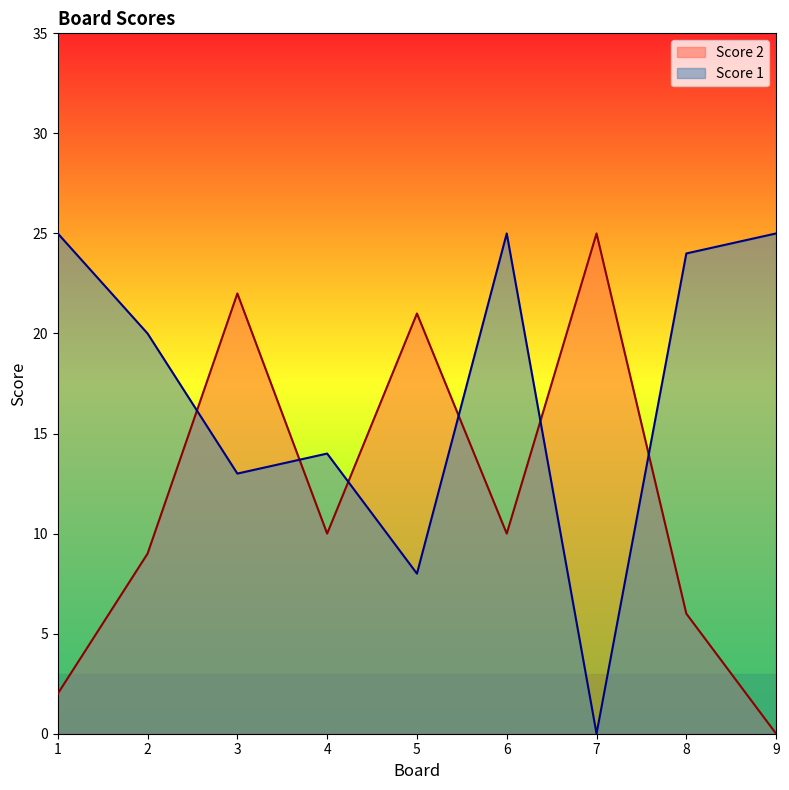

What is the value of the Score 2 point at the 8th from the left?

6